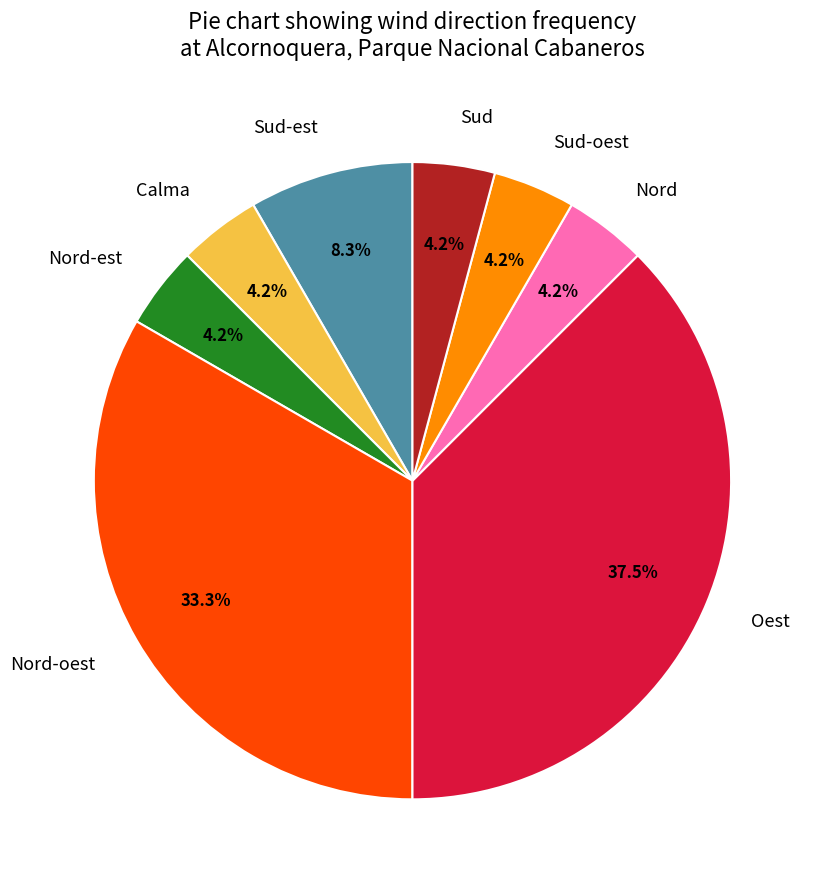

Is the sum of Nord-oest and Sud-est greater than half?

No